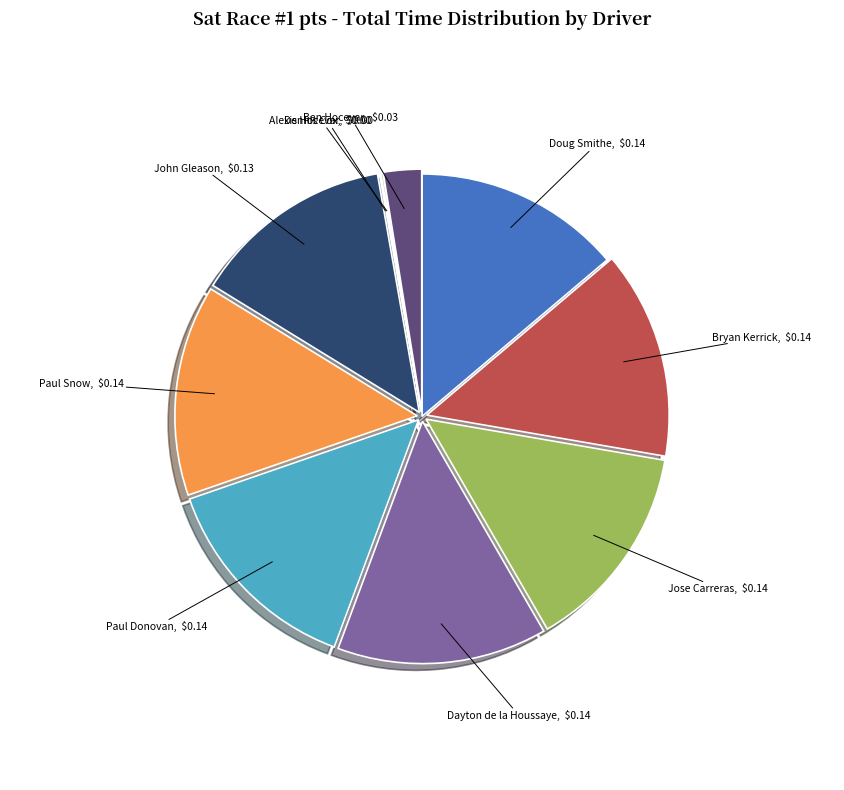

Does Ben Hocevar represent more than half of the total?

No